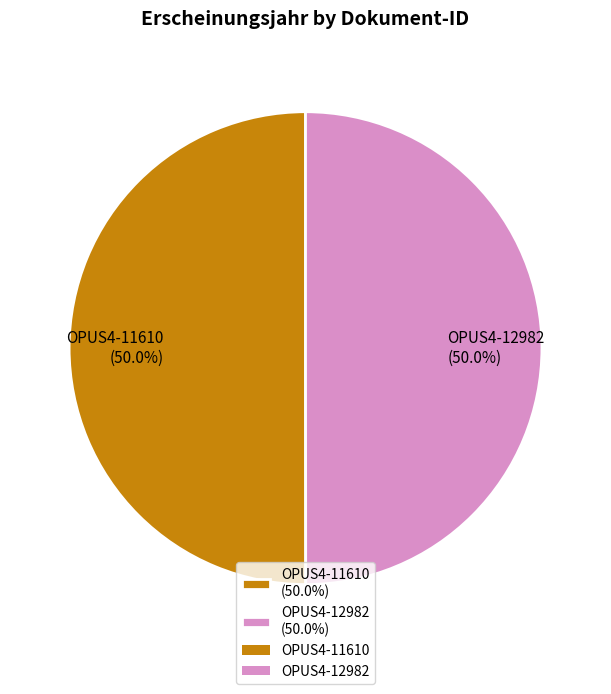

What percentage do OPUS4-12982 and OPUS4-11610 together represent?

100.0%